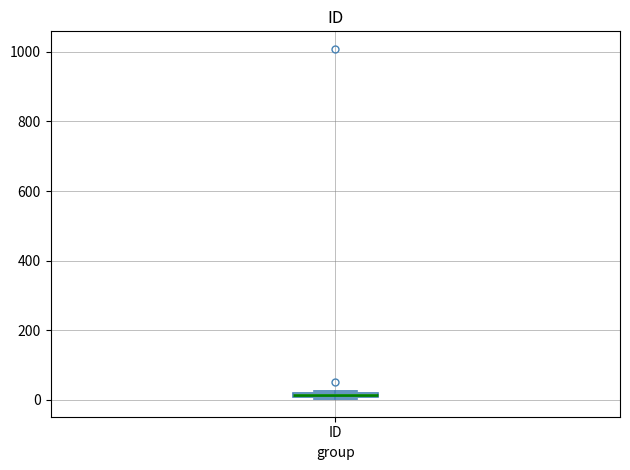

Where is the upper edge of the box for ID on the y-axis? The values are not printed on the chart, so give them approximately, as read against the axis.

20